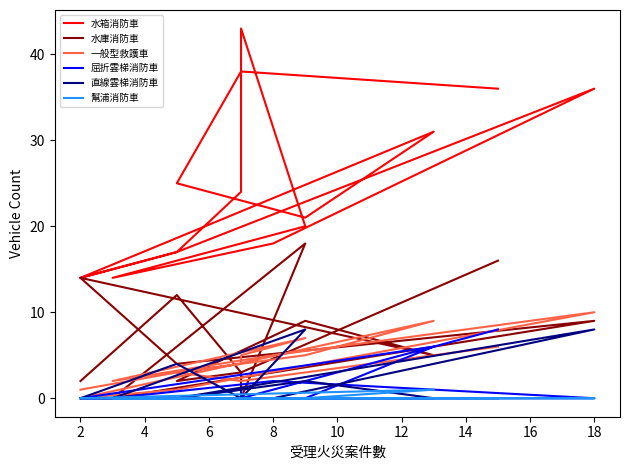

What is the value of the 一般型救護車 point at the 4th from the left?

5